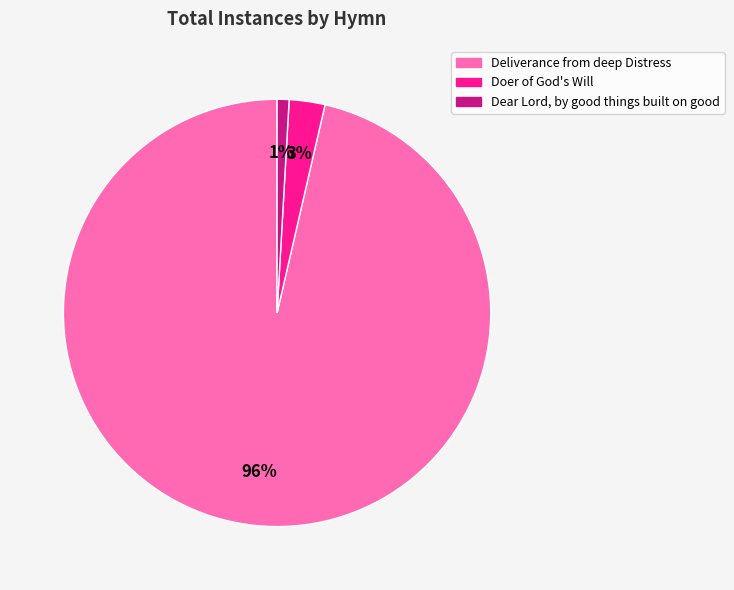

To the nearest percent, what is the average slice percentage?

33%